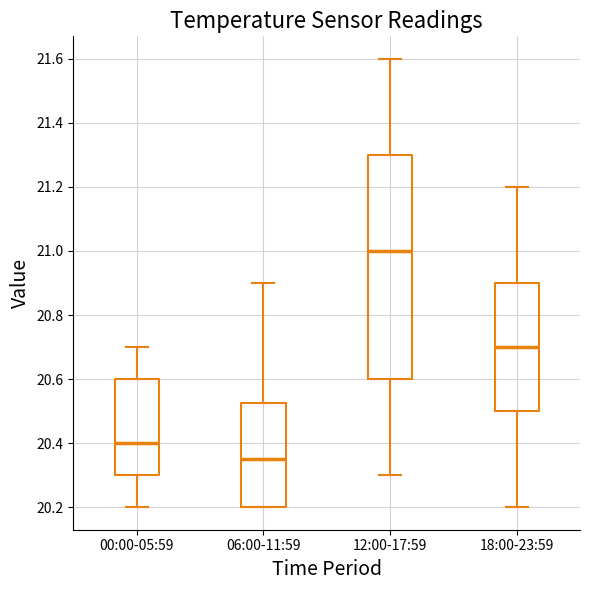

Which box's median line is the lowest?

06:00-11:59